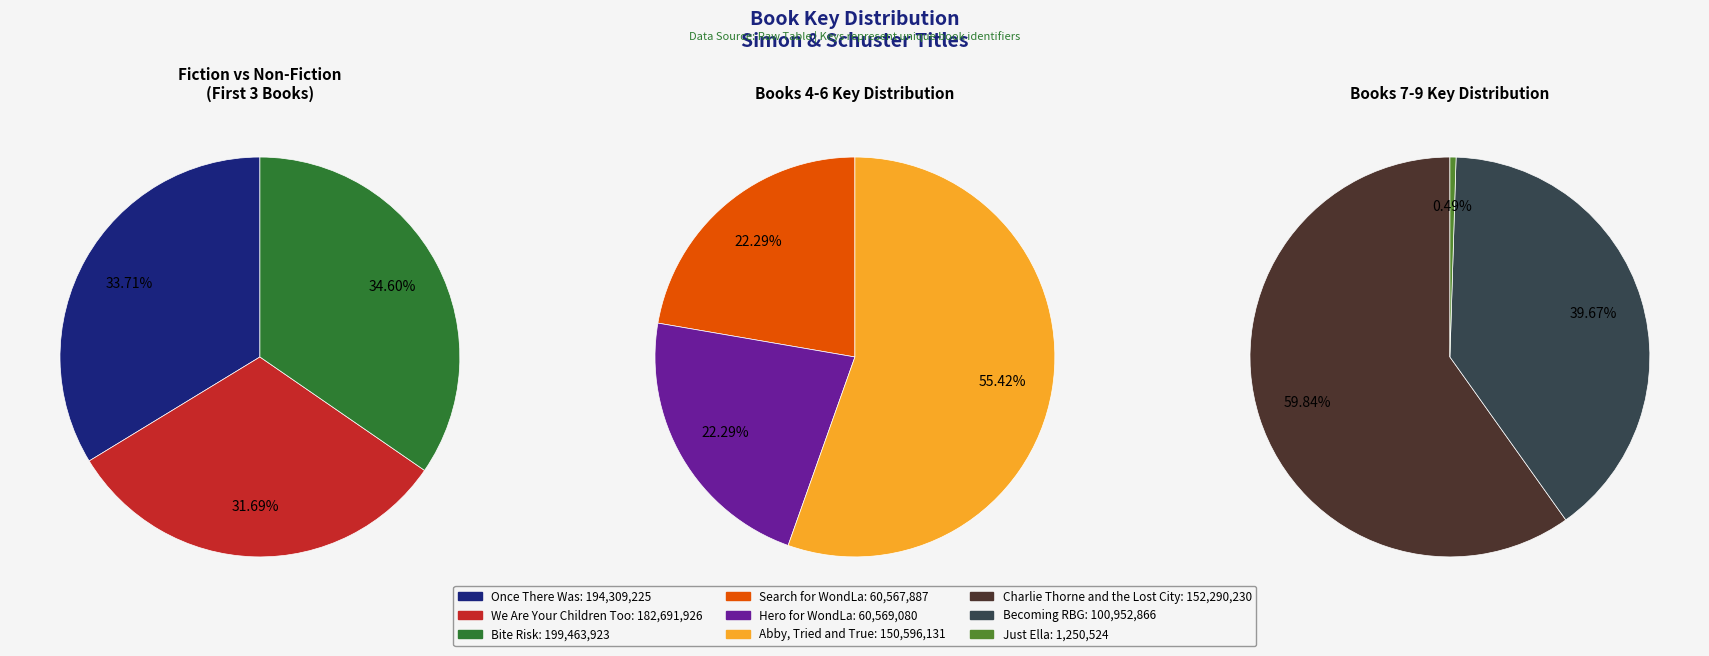

Combined, do Bite Risk and Search for WondLa account for over 50%?

No